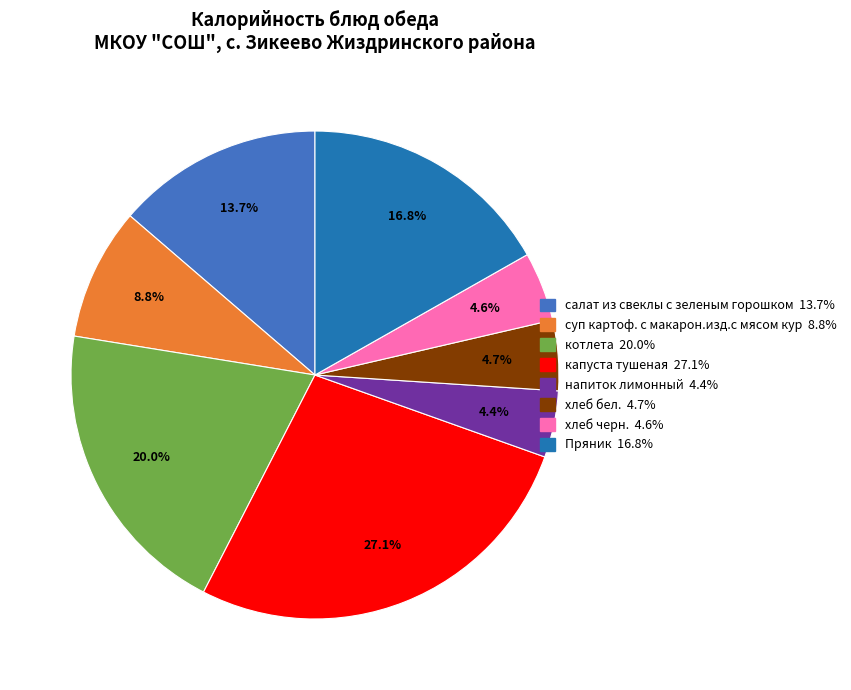

How much of the chart is everything except капуста тушеная?

72.9%